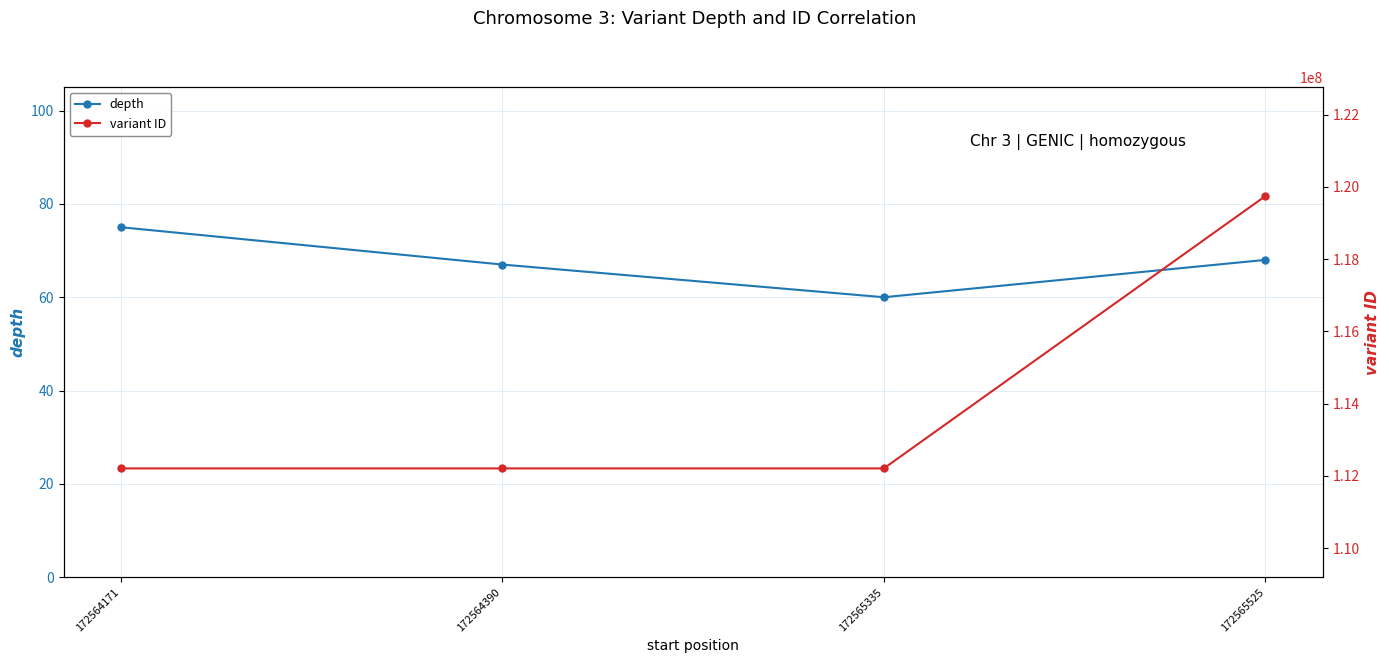

True or false: variant ID and depth cross at least once.

False